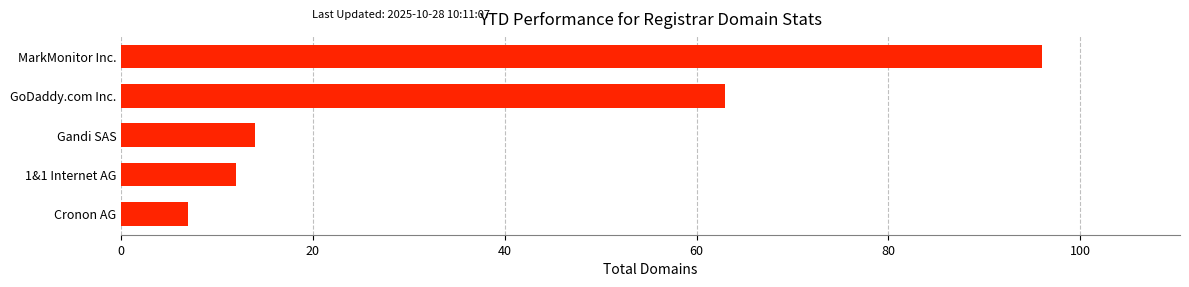

Is it true that the value at Gandi SAS is 14?

True